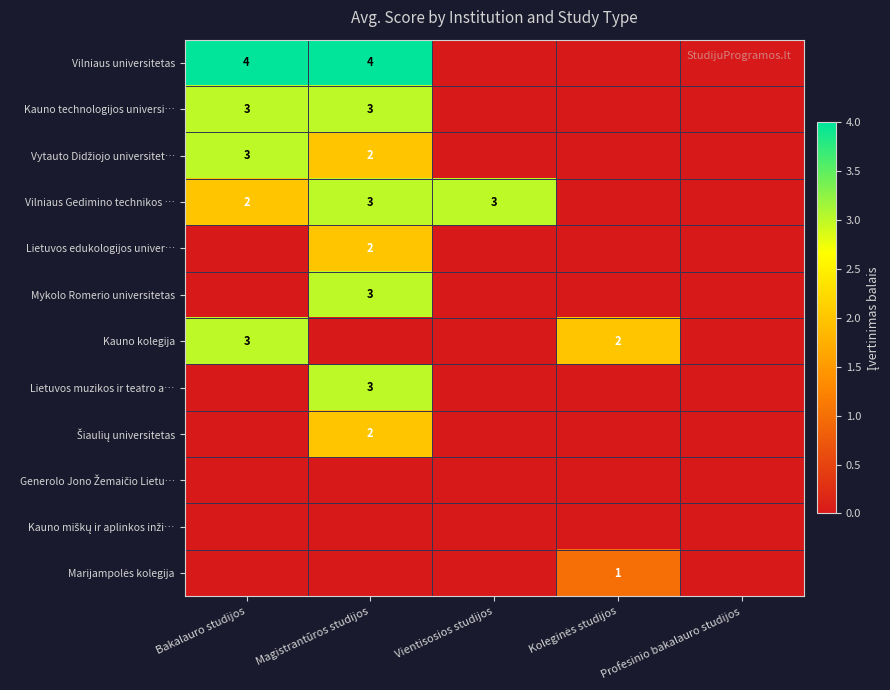

The Kauno kolegija series shows 3 at Bakalauro studijos. True or false?

True